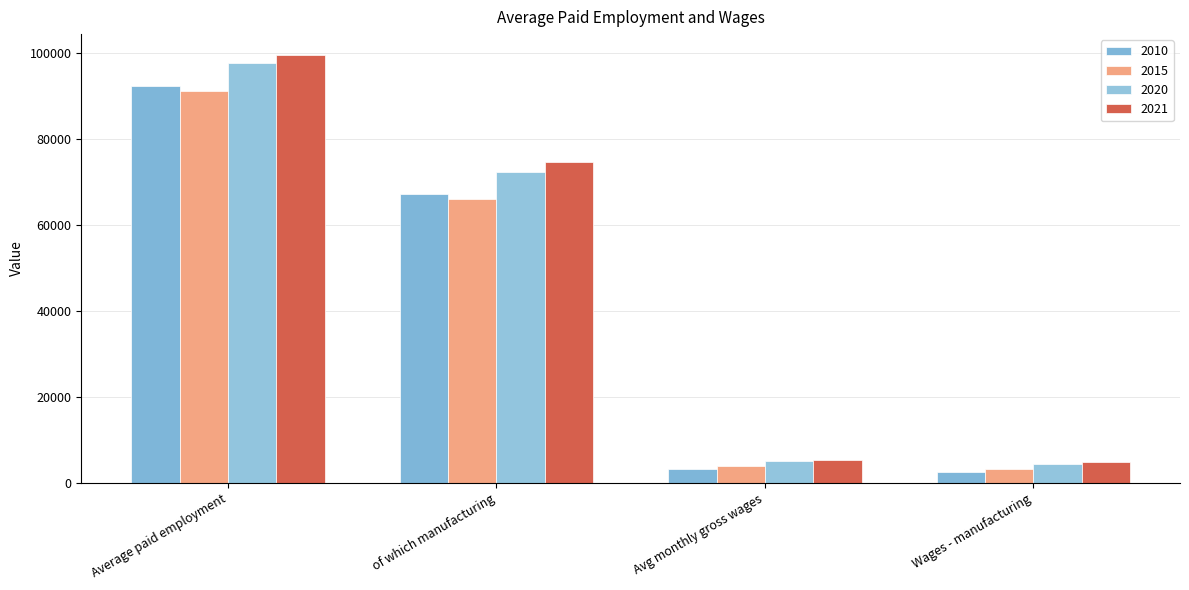

Which category has the highest value in the 2021 series?

Average paid employment